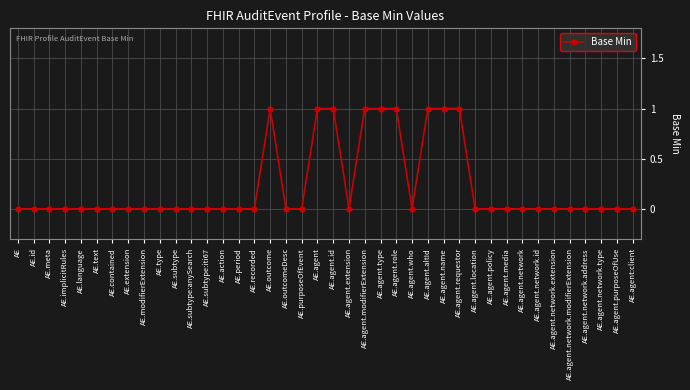

How many distinct data groups are displayed?

1